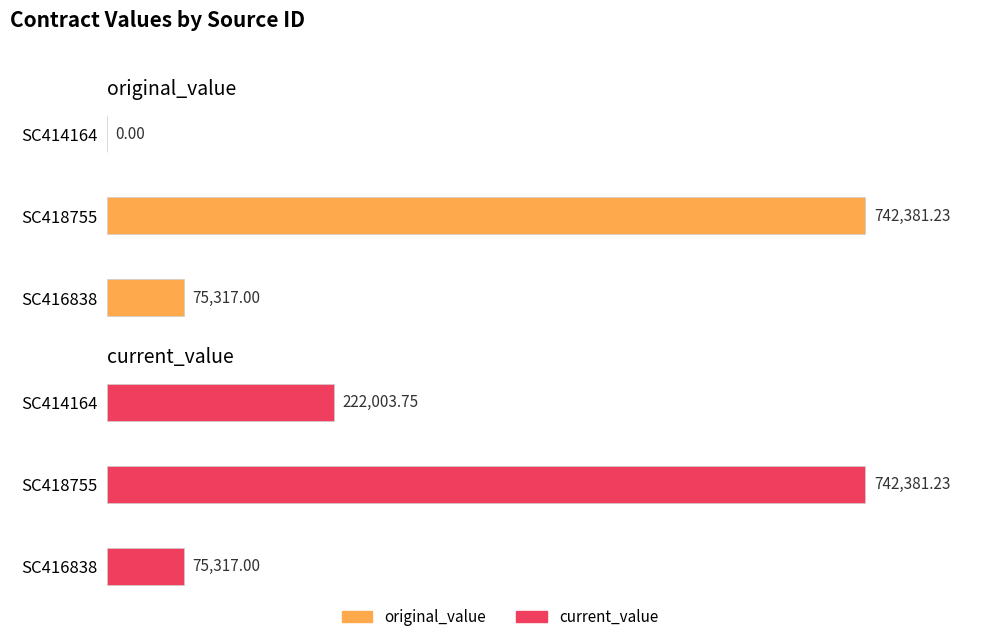

What is the maximum value for original_value?

742381.2